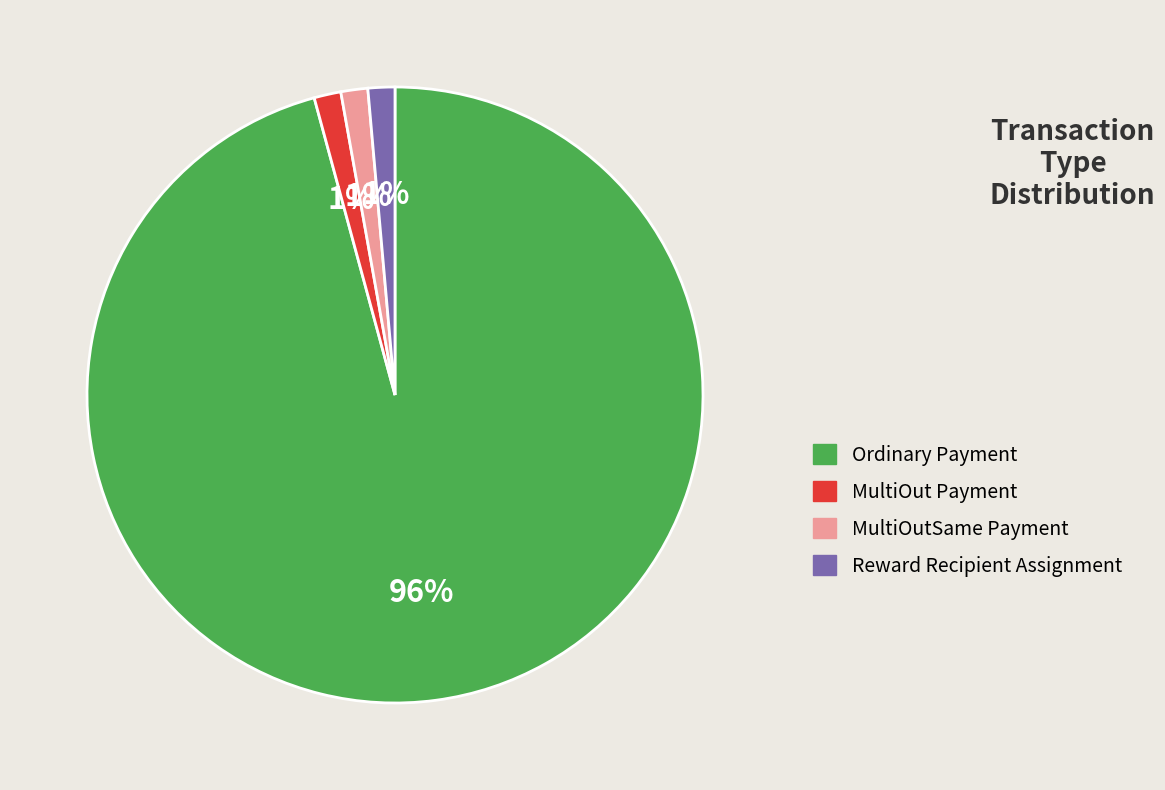

What is the largest slice in the pie chart?

Ordinary Payment